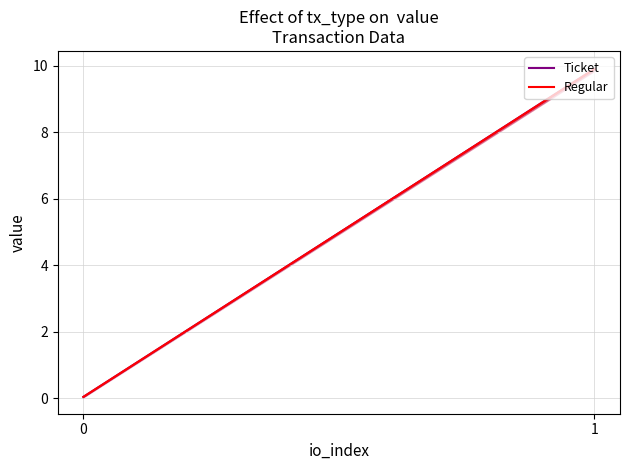

Does the chart display data point markers on the line(s)?

No